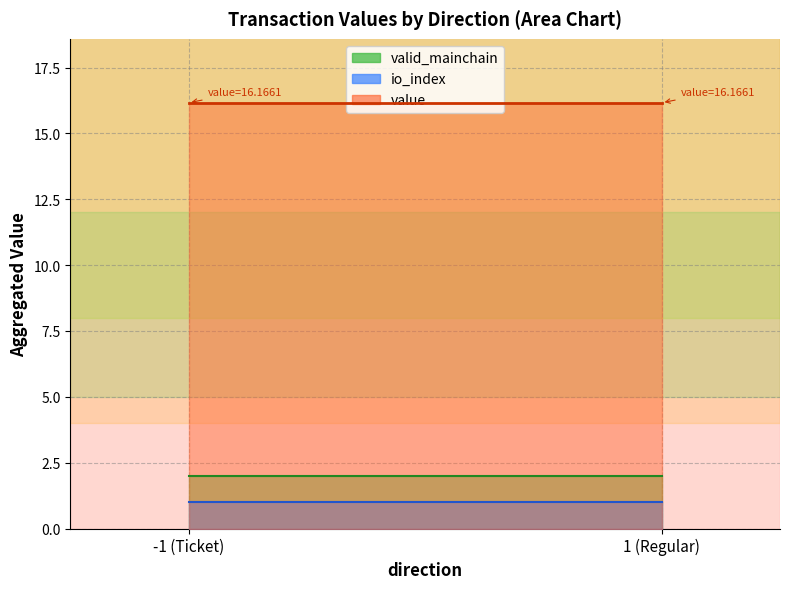

True or false: io_index and value intersect in this chart.

False